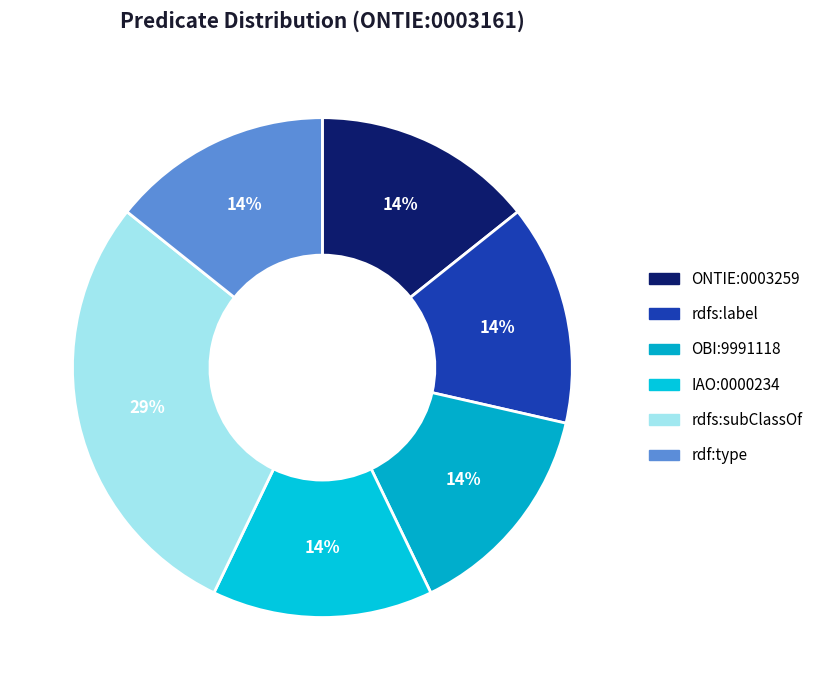

To the nearest percent, what is the combined percentage of rdfs:subClassOf and rdfs:label?

43%